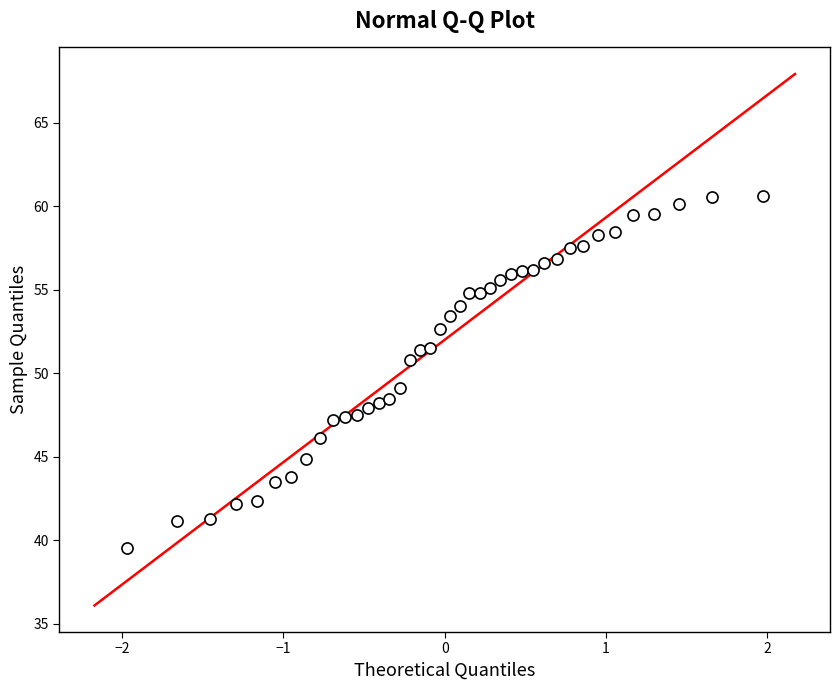

What is the range of Y values (max minus min)?

21.1